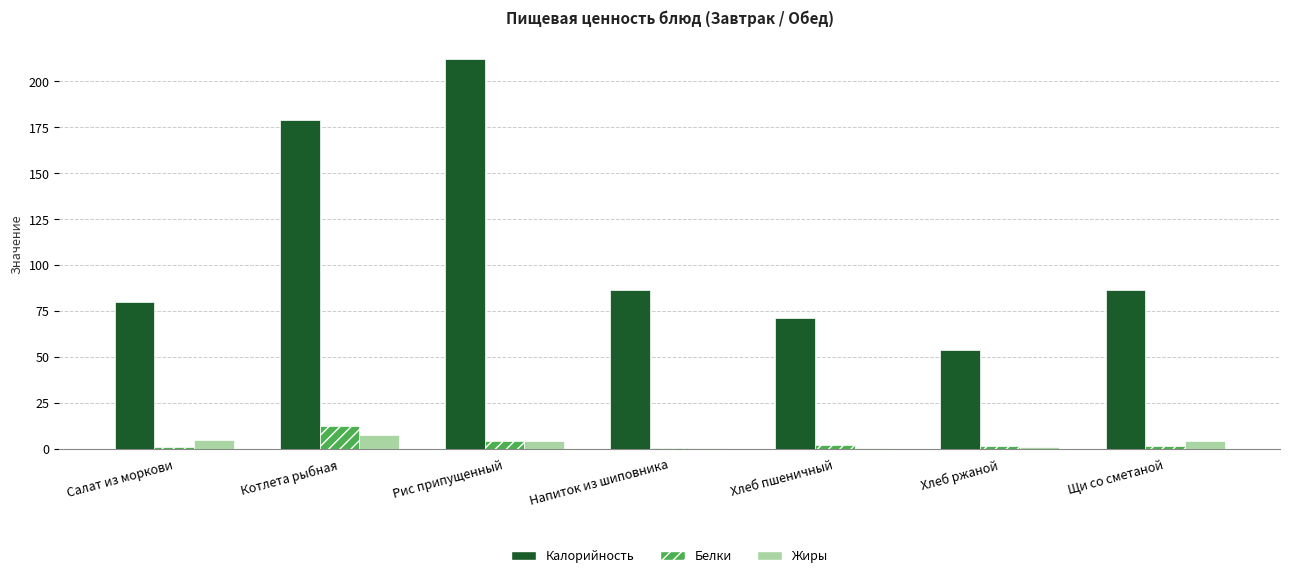

How many groups of bars are there?

7